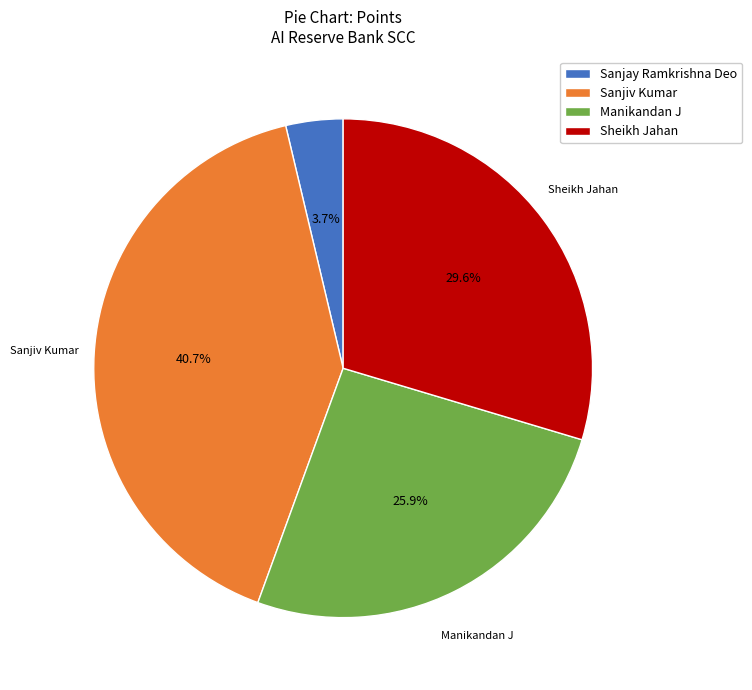

Does any single category account for the majority?

No